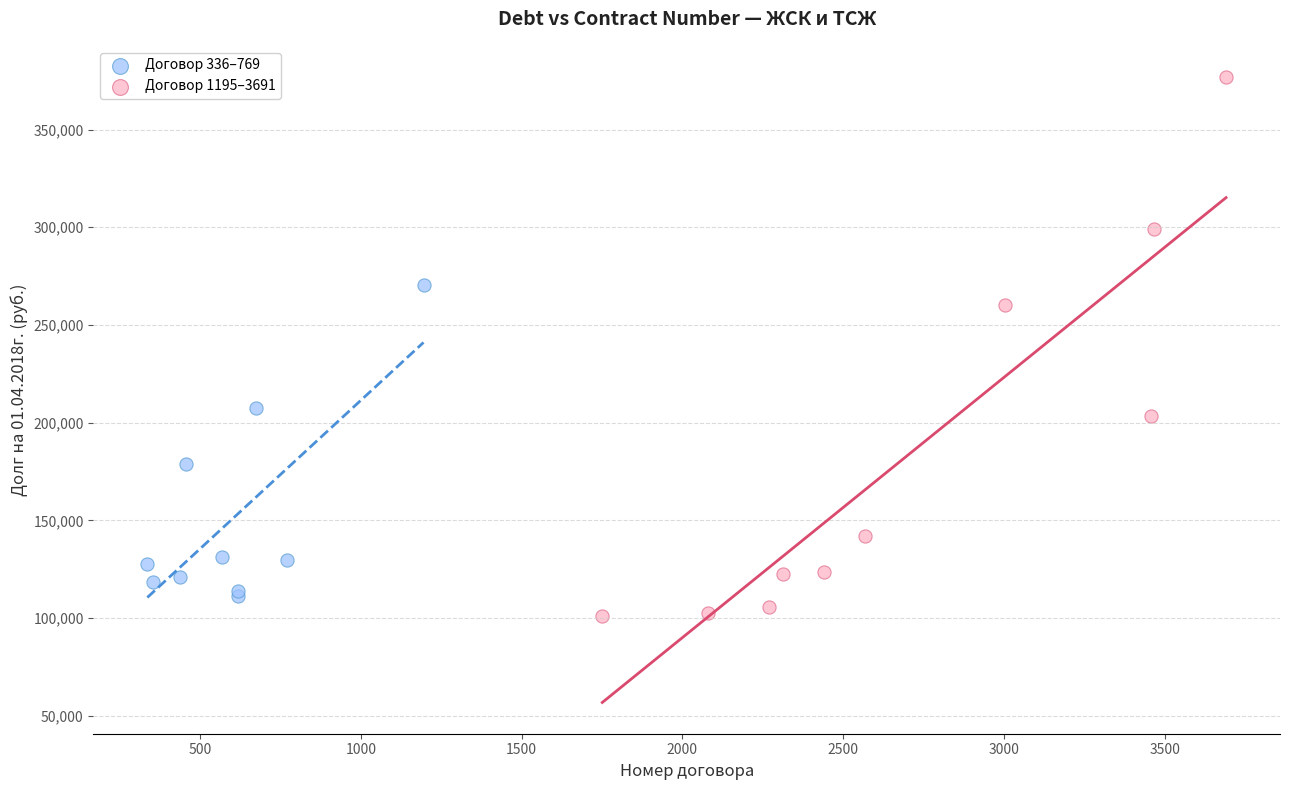

Which series contains the highest Y value?

Договор 1195–3691